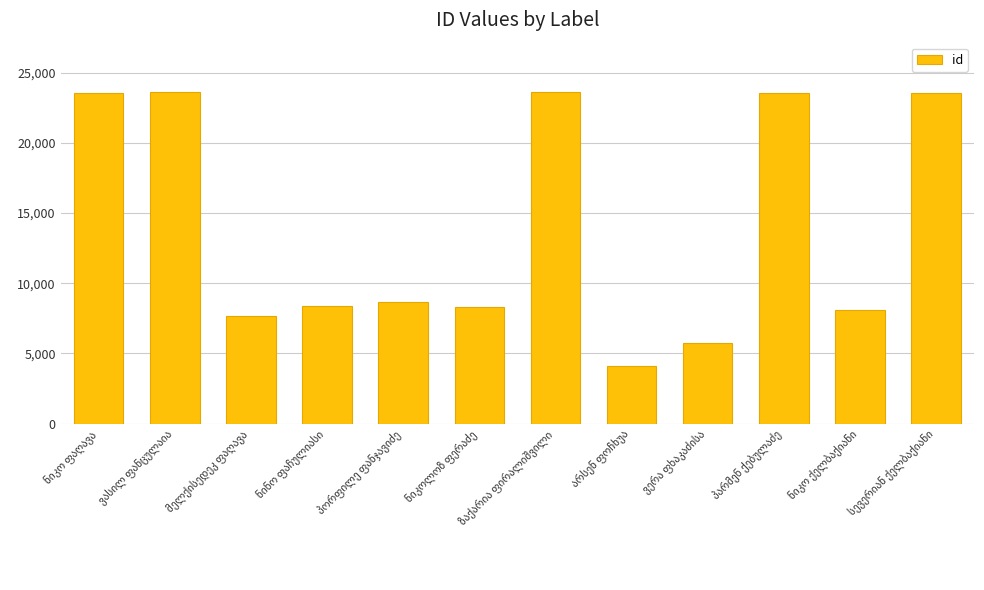

Are the bars grouped side by side (vs. stacked)?

No